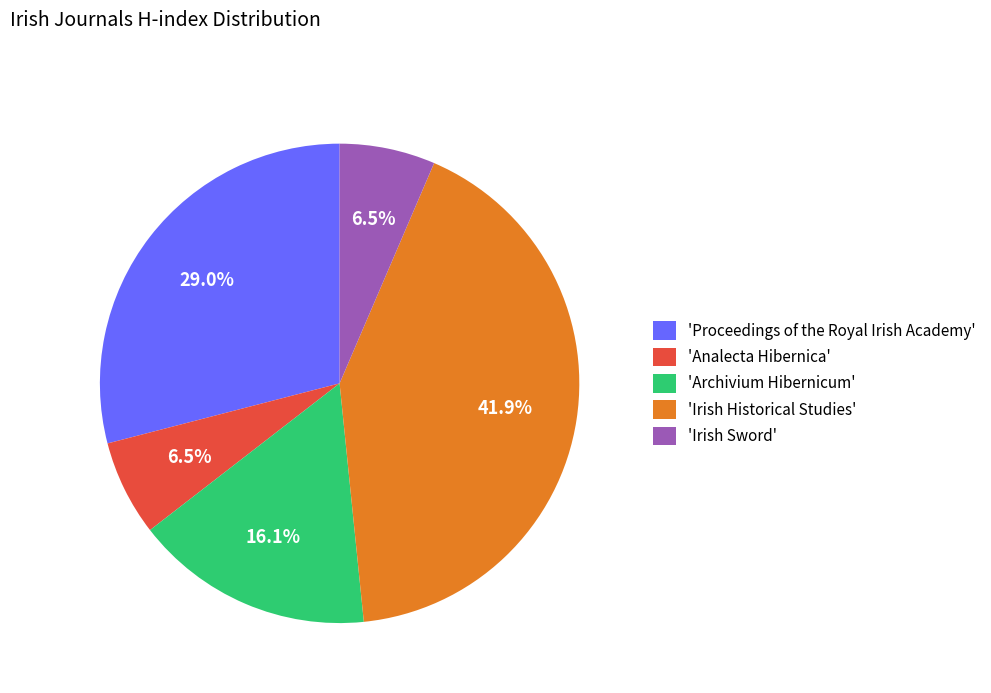

How many segments does this pie chart have?

5